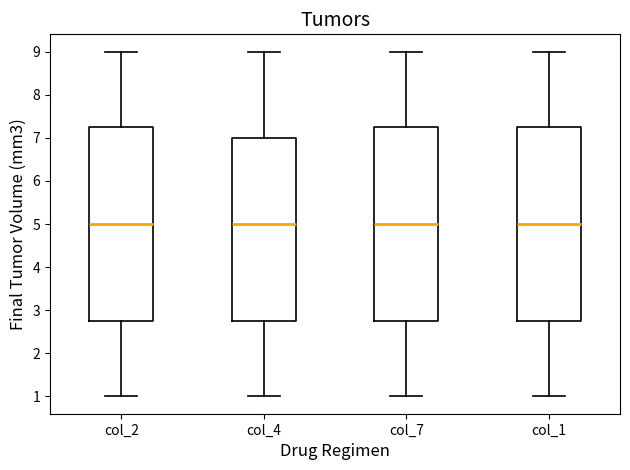

Reading left to right, read every box against the y-axis: the position of its median line, the range the box covers, and the ends of its whiskers. The values are not printed on the chart, so give them approximately, as read against the axis.

col_2: median 5.0, box 2.8 to 7.3, whiskers 1.0 to 9.0
col_4: median 5.0, box 2.8 to 7.0, whiskers 1.0 to 9.0
col_7: median 5.0, box 2.8 to 7.3, whiskers 1.0 to 9.0
col_1: median 5.0, box 2.8 to 7.3, whiskers 1.0 to 9.0